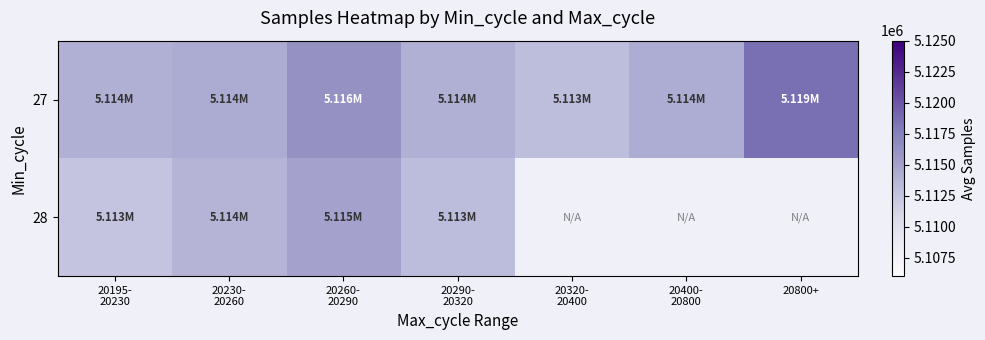

What is the minimum value shown in the chart?

5112523.3